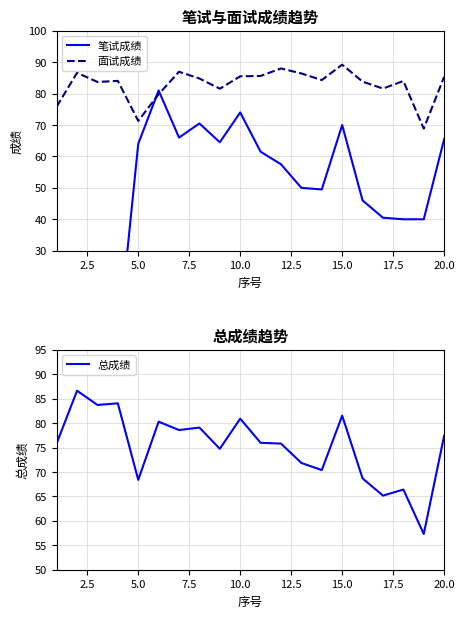

Which category has the highest value in the 面试成绩 series?

15.0